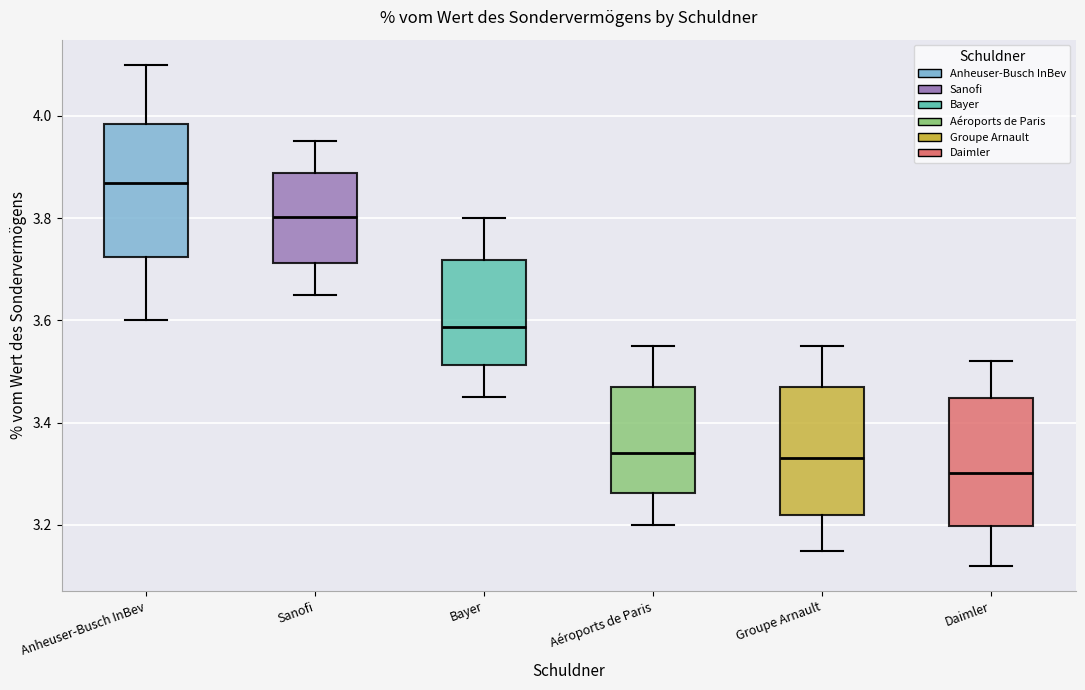

Where is the upper edge of the box for Anheuser-Busch InBev on the y-axis? The values are not printed on the chart, so give them approximately, as read against the axis.

3.98